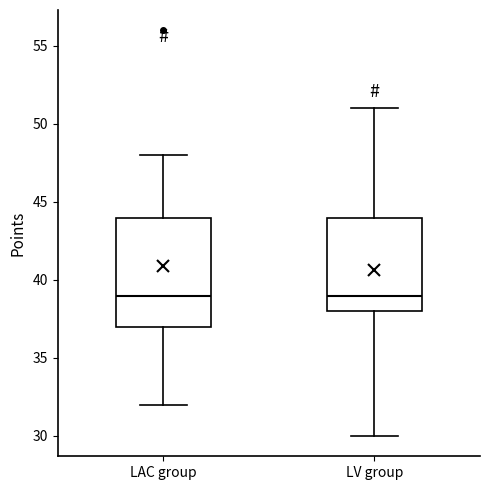

Where does the lower whisker of the box for LAC group end on the y-axis? The values are not printed on the chart, so give them approximately, as read against the axis.

32